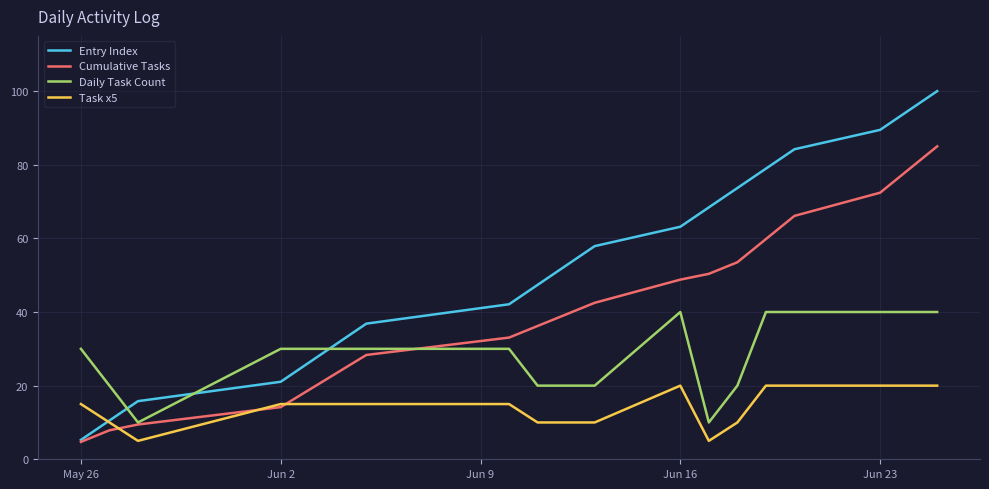

Which series has the largest range (max minus min)?

Entry Index